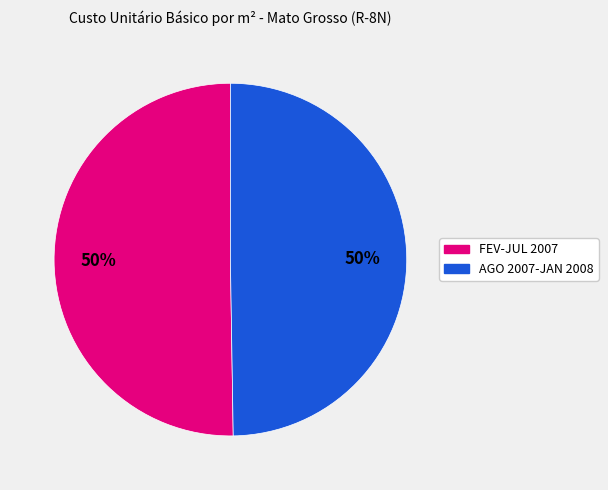

The AGO 2007-JAN 2008 slice represents 50% of the pie. True or false?

True